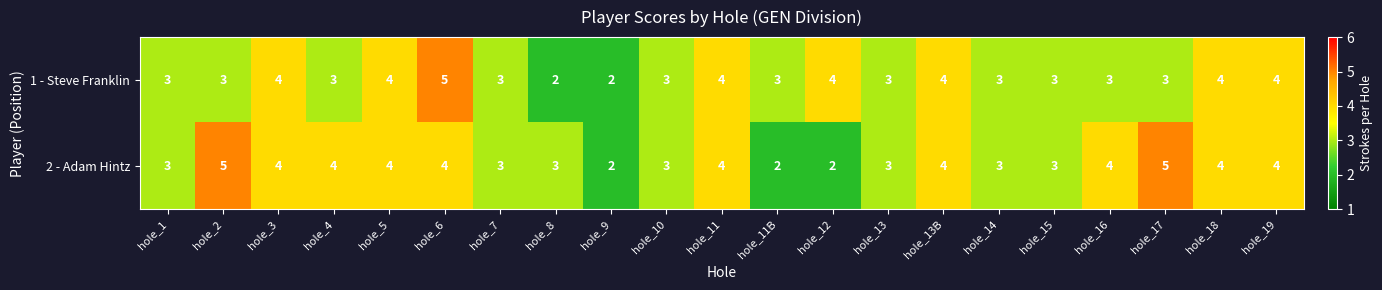

What is the average value of the 2 - Adam Hintz series?

3